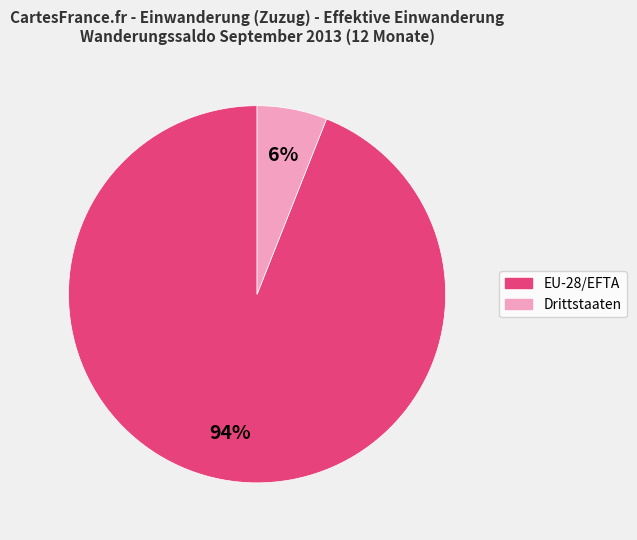

To the nearest percent, what percentage of the pie is EU-28/EFTA?

94%